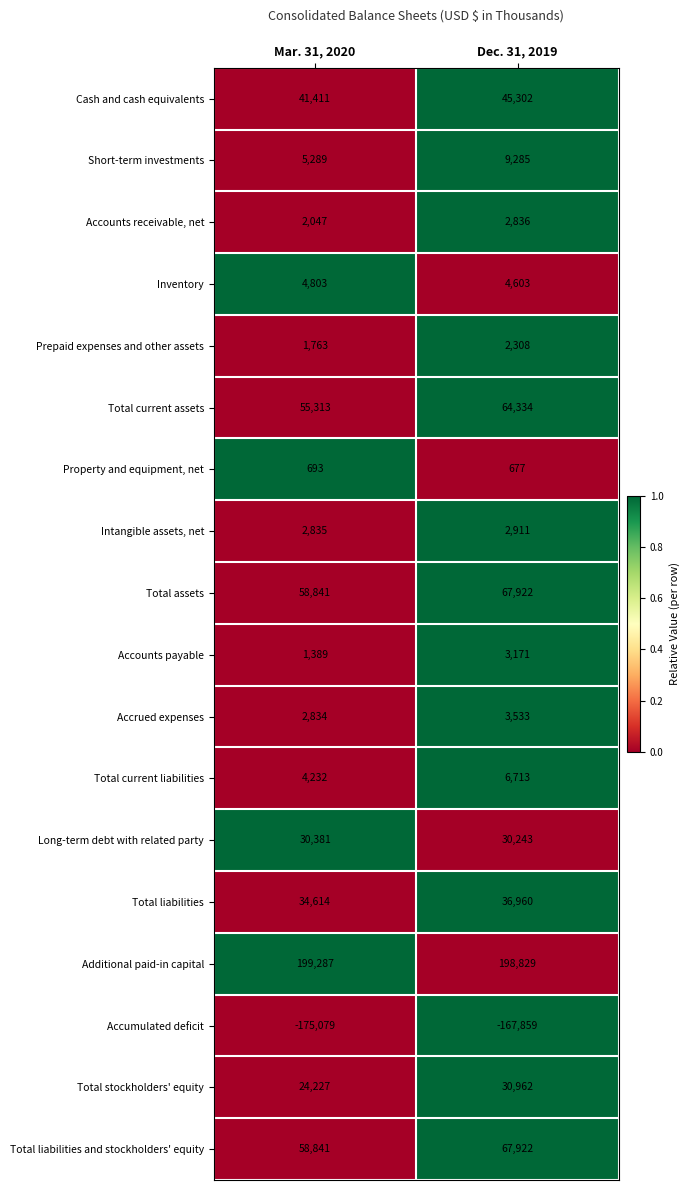

What is the maximum value for Short-term investments?

9285